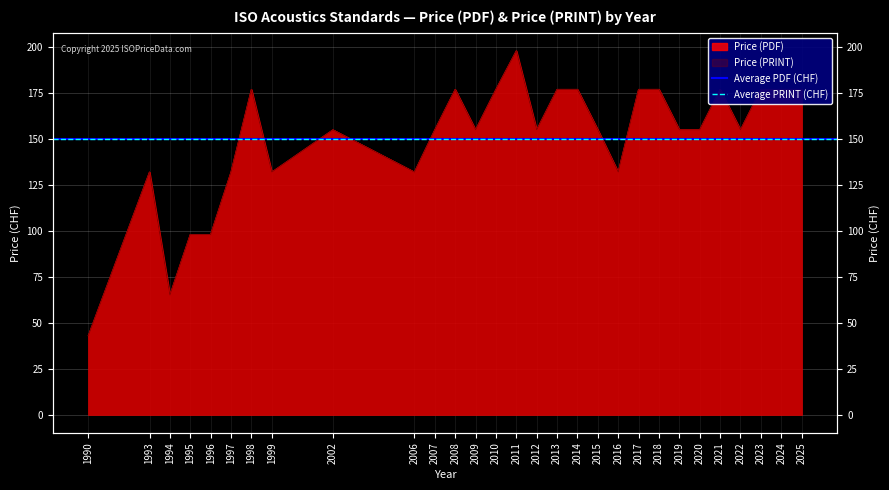

Is it true that Price (PRINT) equals 132 at 1993?

True